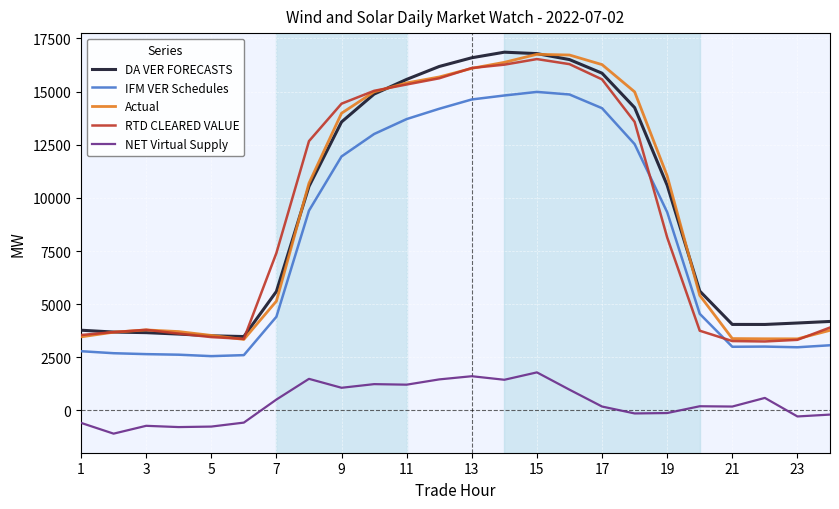

What is the smallest value displayed?

-1092.0